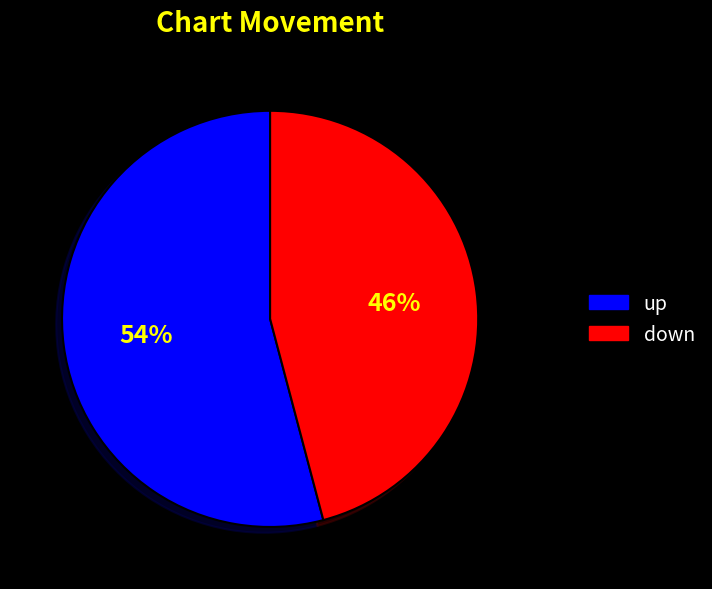

How many slices are in this pie chart?

2